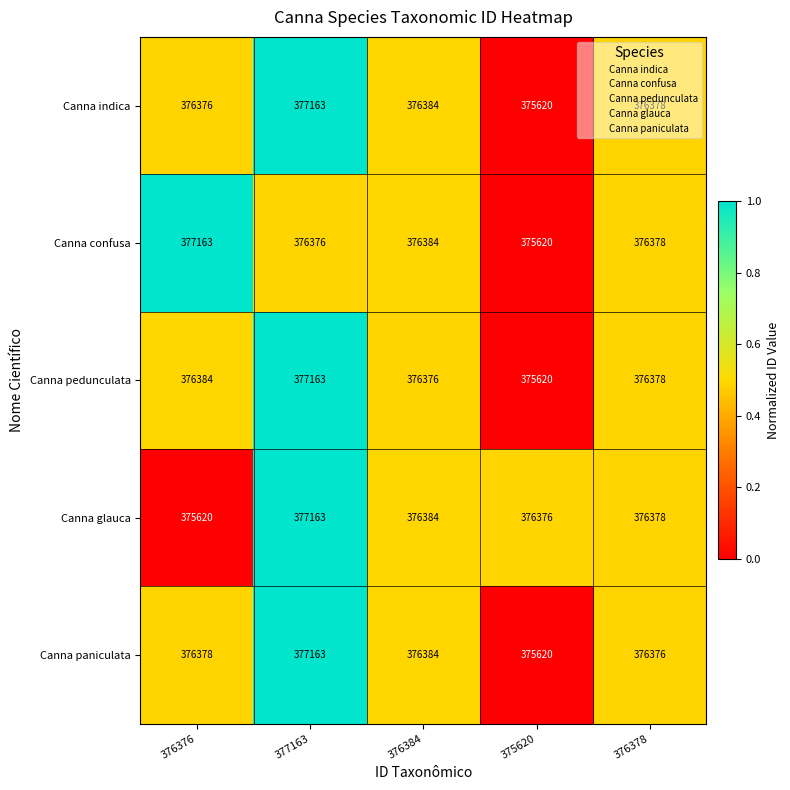

The value of Canna paniculata at 376378 is 495980. True or false?

False